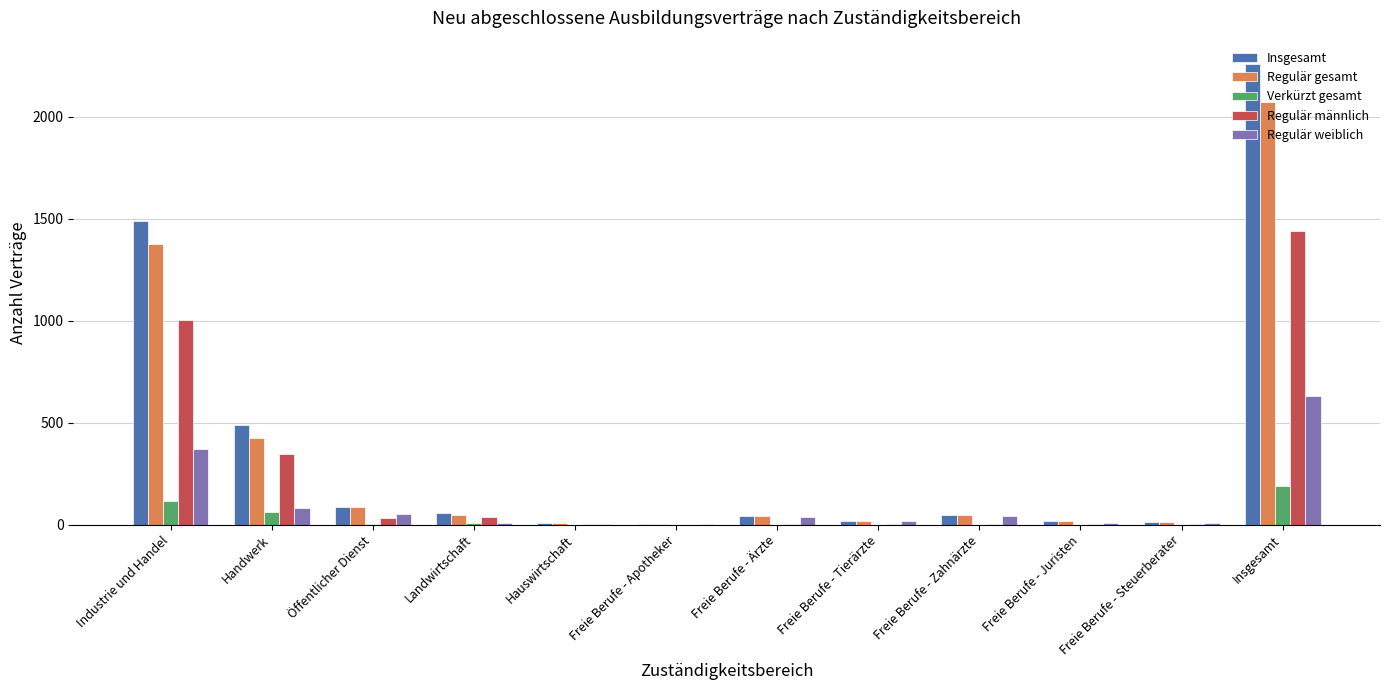

The value of Regulär männlich at Freie Berufe - Ärzte is 3. True or false?

True